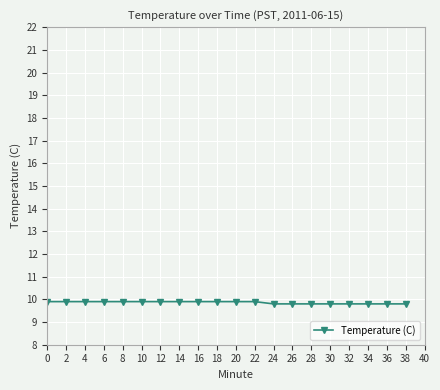

How many values are between 9 and 10?

20